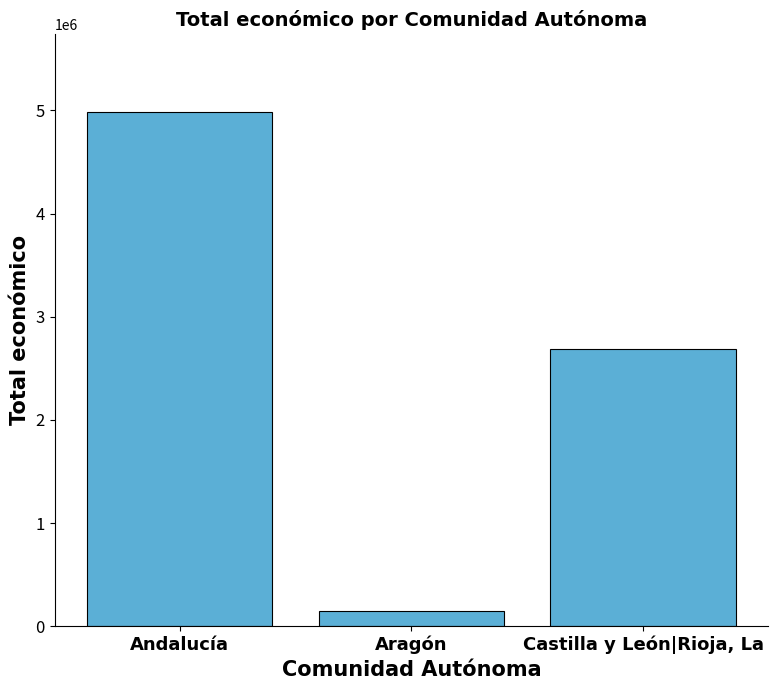

List the labels in order of value, smallest first.

Aragón, Castilla y León|Rioja, La, Andalucía